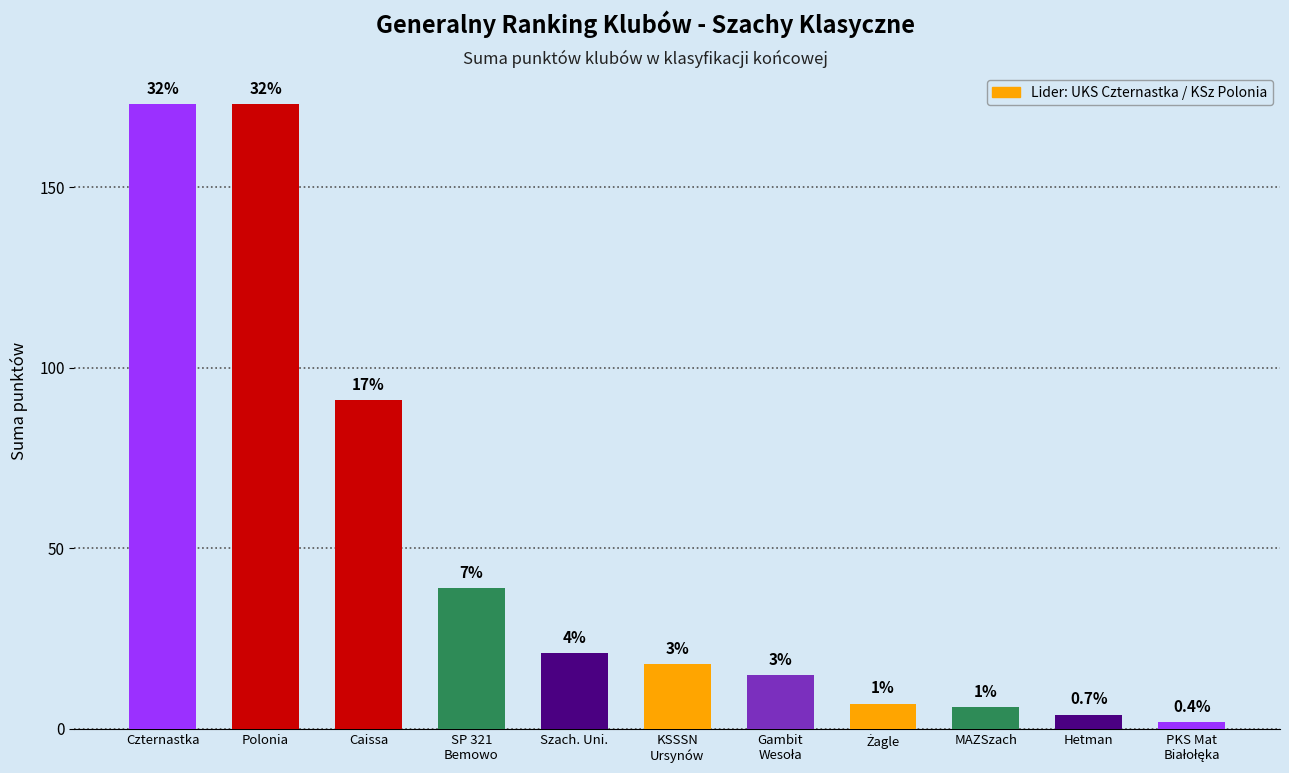

List the labels in order of value, largest first.

Czternastka, Polonia, Caissa, SP 321
Bemowo, Szach. Uni., KSSSN
Ursynów, Gambit
Wesoła, Żagle, MAZSzach, Hetman, PKS Mat
Białołęka